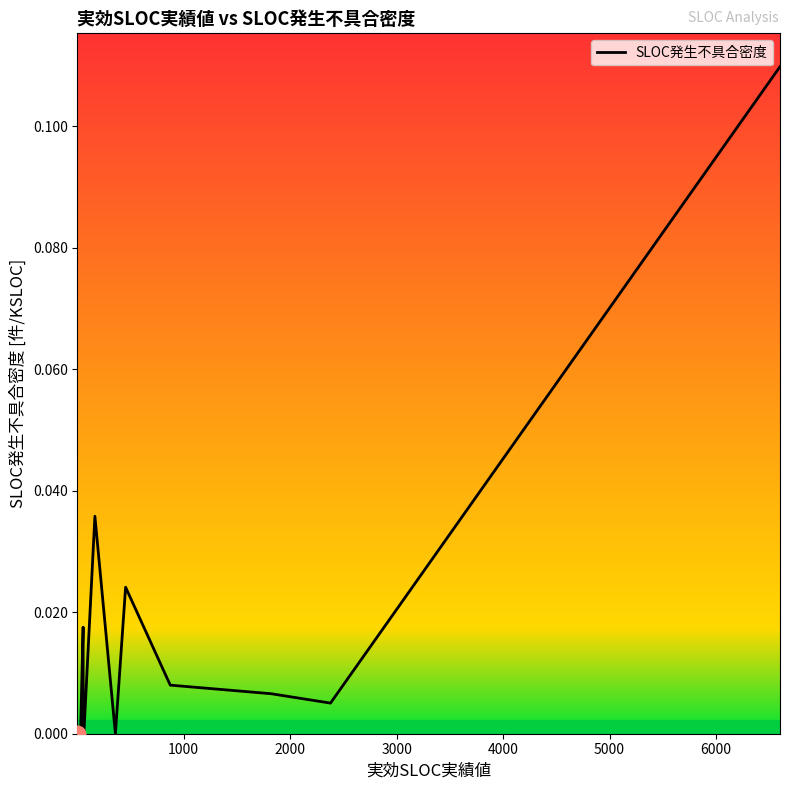

How many lines are shown in the chart?

1